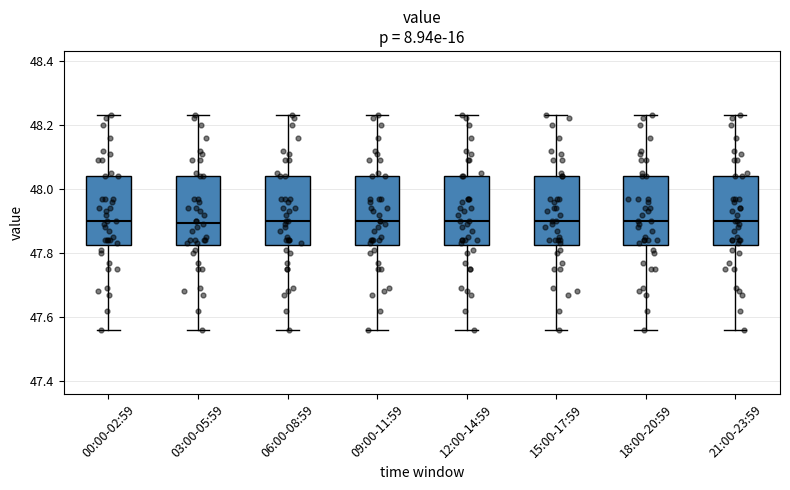

Reading left to right, transcribe this box plot: for each box, give where its median line is, the range the box spans, and where its two whiskers end, as read against the y-axis. The values are not printed on the chart, so give them approximately, as read against the axis.

00:00-02:59: median 47.90, box 47.82 to 48.04, whiskers 47.56 to 48.24
03:00-05:59: median 47.90, box 47.82 to 48.04, whiskers 47.56 to 48.24
06:00-08:59: median 47.90, box 47.82 to 48.04, whiskers 47.56 to 48.24
09:00-11:59: median 47.90, box 47.82 to 48.04, whiskers 47.56 to 48.24
12:00-14:59: median 47.90, box 47.82 to 48.04, whiskers 47.56 to 48.24
15:00-17:59: median 47.90, box 47.82 to 48.04, whiskers 47.56 to 48.24
18:00-20:59: median 47.90, box 47.82 to 48.04, whiskers 47.56 to 48.24
21:00-23:59: median 47.90, box 47.82 to 48.04, whiskers 47.56 to 48.24